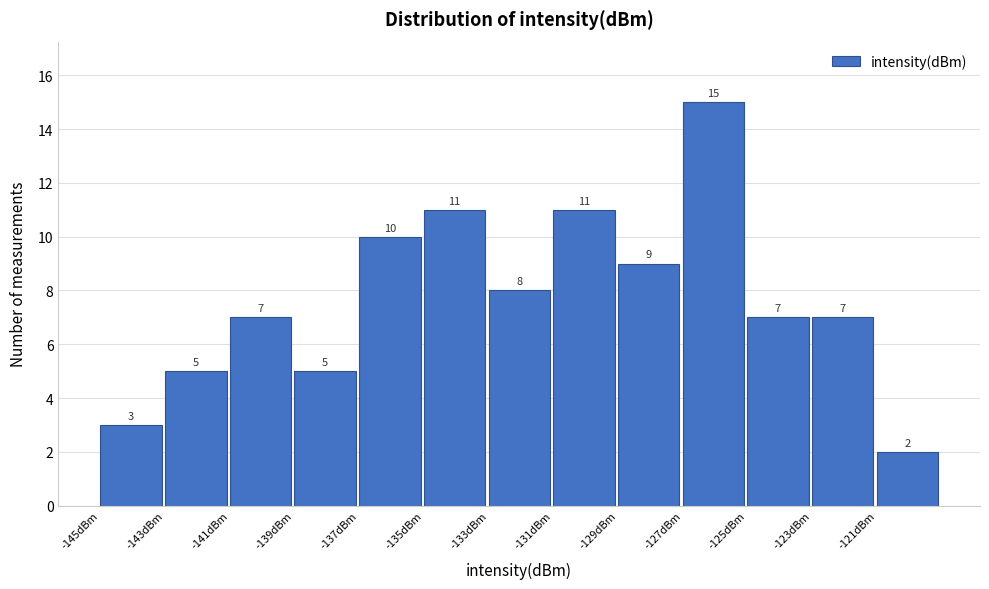

Reading left to right, transcribe this chart: for each bar, give the range it covers on the x-axis and its height.

-145 to -143: 3
-143 to -141: 5
-141 to -139: 7
-139 to -137: 5
-137 to -135: 10
-135 to -133: 11
-133 to -131: 8
-131 to -129: 11
-129 to -127: 9
-127 to -125: 15
-125 to -123: 7
-123 to -121: 7
-121 to -119: 2